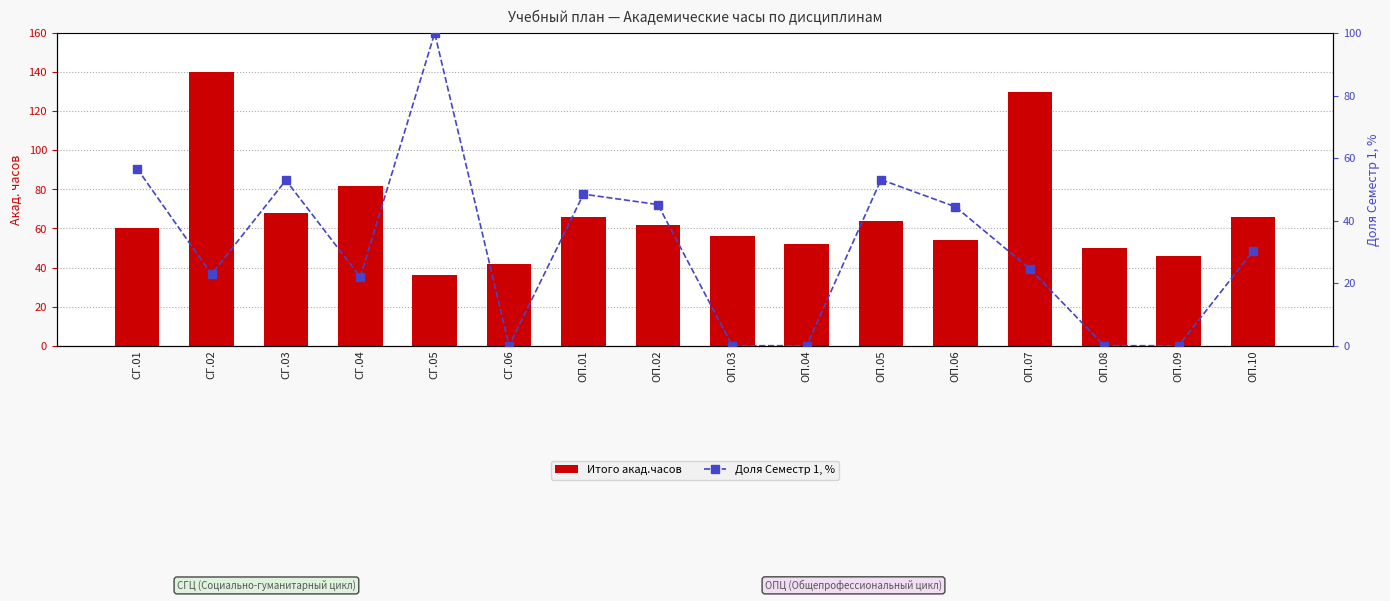

True or false: Итого акад.часов has a value of 130.0 at ОП.07.

True